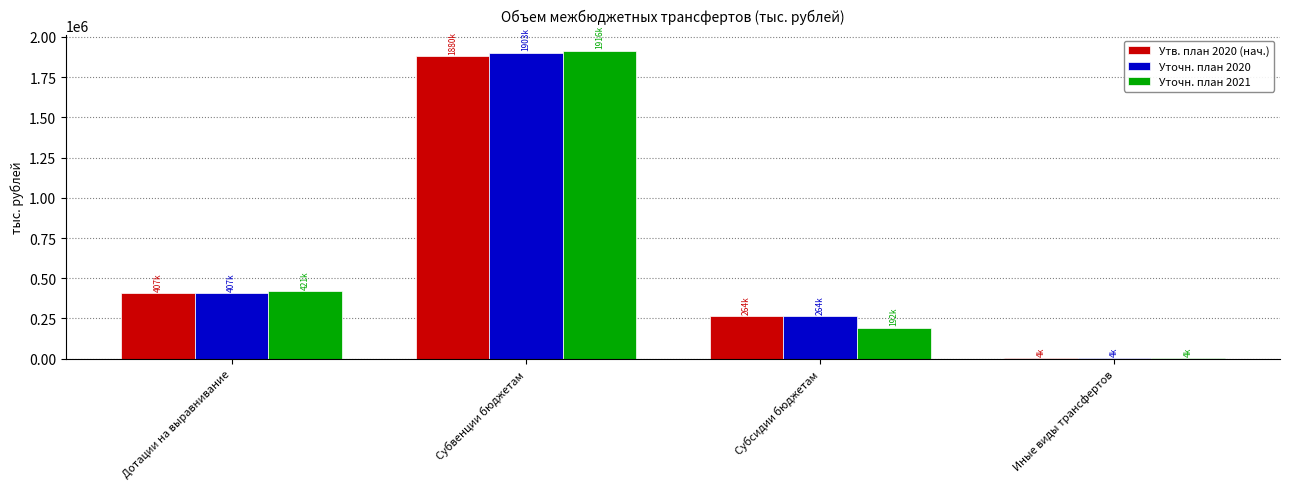

Reading right to left, transcribe all the data shown in this chart.

Утв. план 2020 (нач.): Иные виды трансфертов=4205.4	Субсидии бюджетам=263686.4	Субвенции бюджетам=1879912.8	Дотации на выравнивание=407154.1
Уточн. план 2020: Иные виды трансфертов=4378.4	Субсидии бюджетам=263686.4	Субвенции бюджетам=1902932.4	Дотации на выравнивание=407154.1
Уточн. план 2021: Иные виды трансфертов=4378.4	Субсидии бюджетам=192298.8	Субвенции бюджетам=1916046.6	Дотации на выравнивание=420613.7